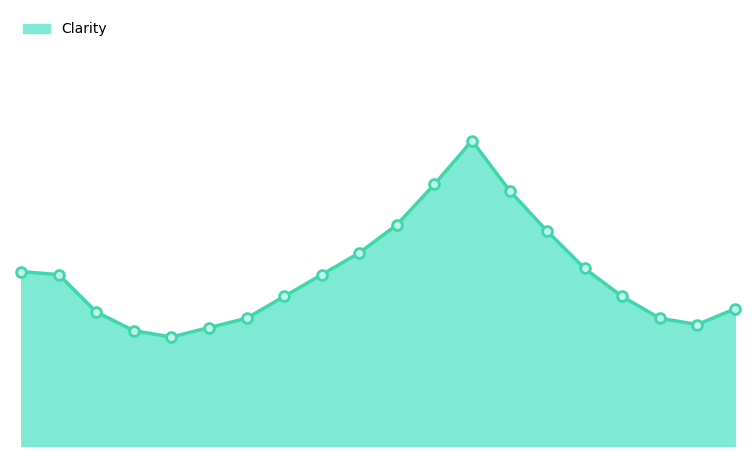

Is this an area chart (filled region under the line)?

Yes